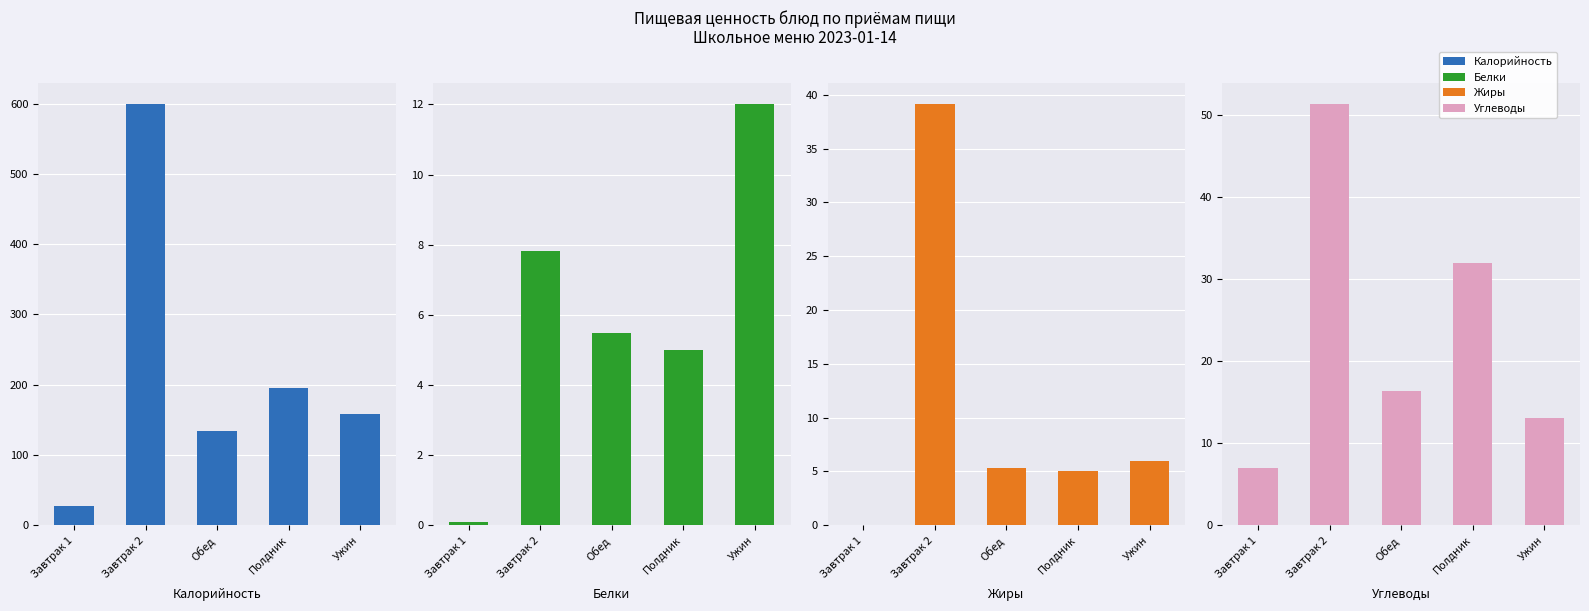

At how many categories does at least one series exceed 535?

1